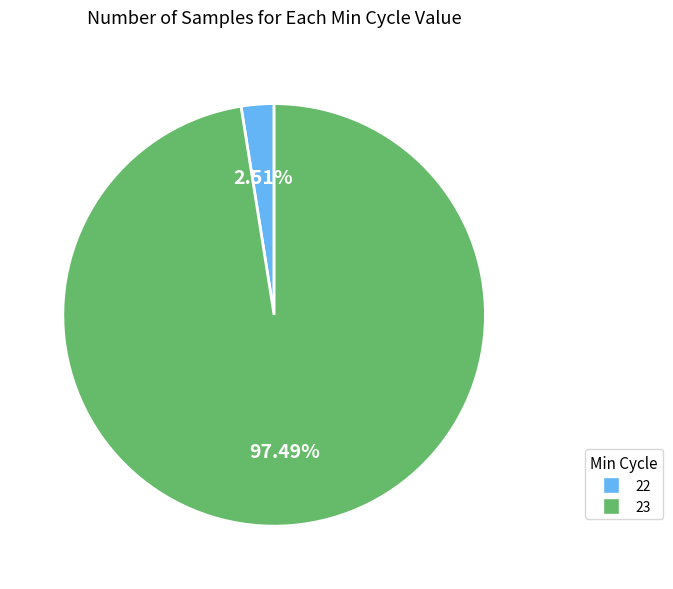

Does any single category account for the majority?

Yes